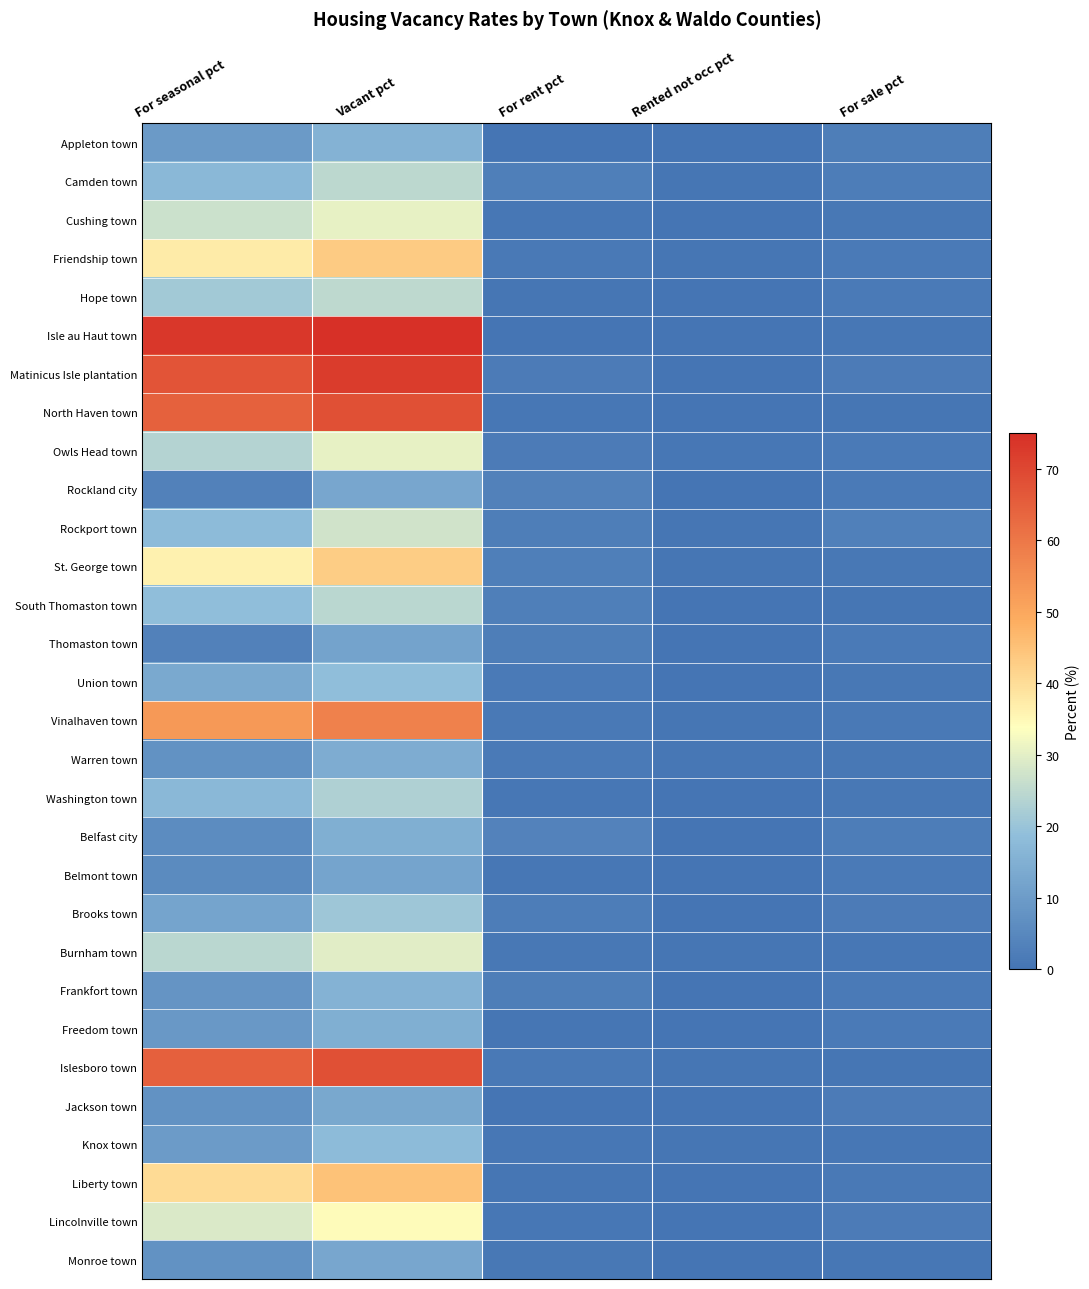

Reading left to right, transcribe all the data shown in this chart.

Appleton town: For seasonal pct=9.6	Vacant pct=15.6	For rent pct=0.2	Rented not occ pct=0.0	For sale pct=2.6
Camden town: For seasonal pct=17.1	Vacant pct=24.7	For rent pct=2.9	Rented not occ pct=0.3	For sale pct=2.2
Cushing town: For seasonal pct=26.7	Vacant pct=30.7	For rent pct=0.6	Rented not occ pct=0.0	For sale pct=1.1
Friendship town: For seasonal pct=37.4	Vacant pct=43.3	For rent pct=1.3	Rented not occ pct=0.3	For sale pct=1.5
Hope town: For seasonal pct=21.2	Vacant pct=25.1	For rent pct=0.5	Rented not occ pct=0.2	For sale pct=1.7
Isle au Haut town: For seasonal pct=73.3	Vacant pct=75.6	For rent pct=0.0	Rented not occ pct=0.0	For sale pct=0.6
Matinicus Isle plantation: For seasonal pct=67.3	Vacant pct=72.1	For rent pct=2.0	Rented not occ pct=0.0	For sale pct=2.0
North Haven town: For seasonal pct=64.7	Vacant pct=68.0	For rent pct=0.8	Rented not occ pct=0.2	For sale pct=0.4
Owls Head town: For seasonal pct=23.5	Vacant pct=30.5	For rent pct=1.9	Rented not occ pct=0.8	For sale pct=1.5
Rockland city: For seasonal pct=3.4	Vacant pct=12.8	For rent pct=3.3	Rented not occ pct=0.2	For sale pct=1.7
Rockport town: For seasonal pct=18.0	Vacant pct=27.3	For rent pct=2.4	Rented not occ pct=0.3	For sale pct=3.0
St. George town: For seasonal pct=36.2	Vacant pct=42.9	For rent pct=2.7	Rented not occ pct=0.3	For sale pct=1.1
South Thomaston town: For seasonal pct=18.6	Vacant pct=24.5	For rent pct=2.7	Rented not occ pct=0.0	For sale pct=0.3
Thomaston town: For seasonal pct=3.5	Vacant pct=12.0	For rent pct=2.4	Rented not occ pct=0.2	For sale pct=1.5
Union town: For seasonal pct=13.2	Vacant pct=18.5	For rent pct=1.7	Rented not occ pct=0.0	For sale pct=1.1
Vinalhaven town: For seasonal pct=52.9	Vacant pct=57.9	For rent pct=1.3	Rented not occ pct=0.5	For sale pct=1.3
Warren town: For seasonal pct=7.6	Vacant pct=14.3	For rent pct=1.6	Rented not occ pct=0.6	For sale pct=1.0
Washington town: For seasonal pct=17.2	Vacant pct=23.0	For rent pct=0.8	Rented not occ pct=0.1	For sale pct=0.9
Belfast city: For seasonal pct=6.0	Vacant pct=14.9	For rent pct=3.7	Rented not occ pct=0.2	For sale pct=2.1
Belmont town: For seasonal pct=5.8	Vacant pct=12.3	For rent pct=0.6	Rented not occ pct=0.2	For sale pct=1.5
Brooks town: For seasonal pct=12.1	Vacant pct=20.6	For rent pct=2.1	Rented not occ pct=0.0	For sale pct=1.8
Burnham town: For seasonal pct=24.4	Vacant pct=29.7	For rent pct=1.1	Rented not occ pct=0.3	For sale pct=0.8
Frankfort town: For seasonal pct=8.0	Vacant pct=15.8	For rent pct=2.4	Rented not occ pct=0.0	For sale pct=1.7
Freedom town: For seasonal pct=9.3	Vacant pct=14.9	For rent pct=0.3	Rented not occ pct=0.0	For sale pct=1.7
Islesboro town: For seasonal pct=64.8	Vacant pct=68.2	For rent pct=1.2	Rented not occ pct=0.4	For sale pct=0.4
Jackson town: For seasonal pct=7.4	Vacant pct=12.9	For rent pct=0.0	Rented not occ pct=0.0	For sale pct=1.8
Knox town: For seasonal pct=9.9	Vacant pct=18.1	For rent pct=0.8	Rented not occ pct=0.3	For sale pct=0.8
Liberty town: For seasonal pct=40.4	Vacant pct=45.0	For rent pct=0.4	Rented not occ pct=0.0	For sale pct=1.3
Lincolnville town: For seasonal pct=28.9	Vacant pct=34.5	For rent pct=0.6	Rented not occ pct=0.0	For sale pct=1.8
Monroe town: For seasonal pct=7.6	Vacant pct=12.8	For rent pct=1.1	Rented not occ pct=0.2	For sale pct=0.7